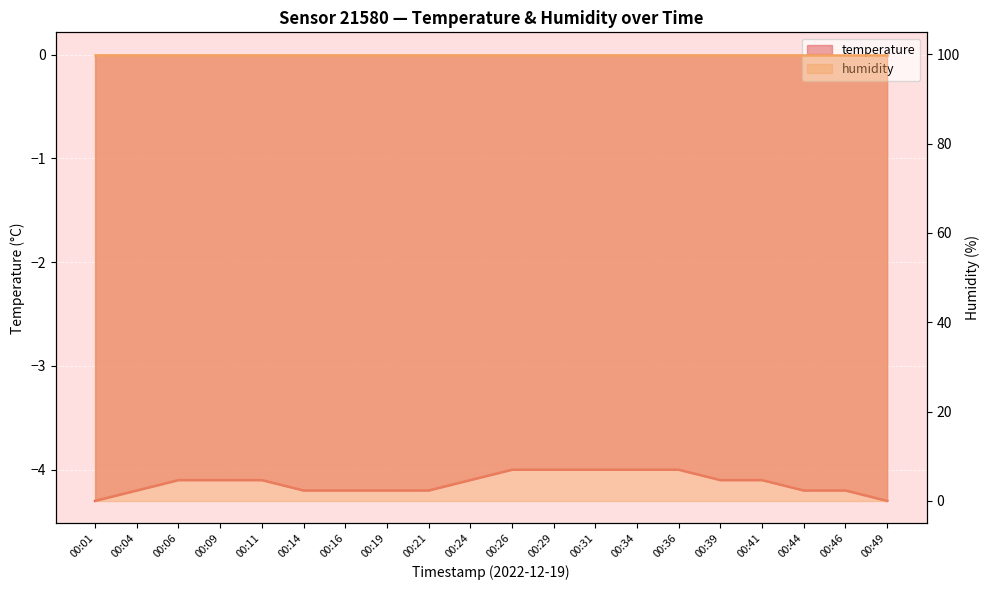

The chart shows a value of -7.1 at 00:46. True or false?

False